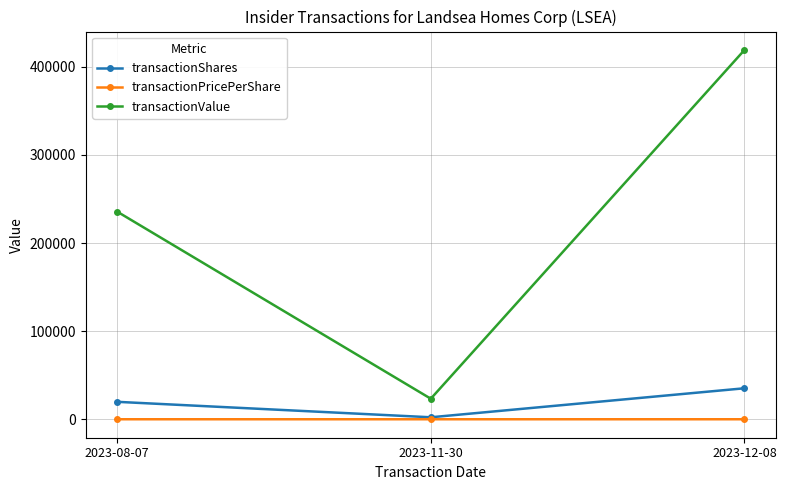

Which series has the widest spread of values?

transactionValue